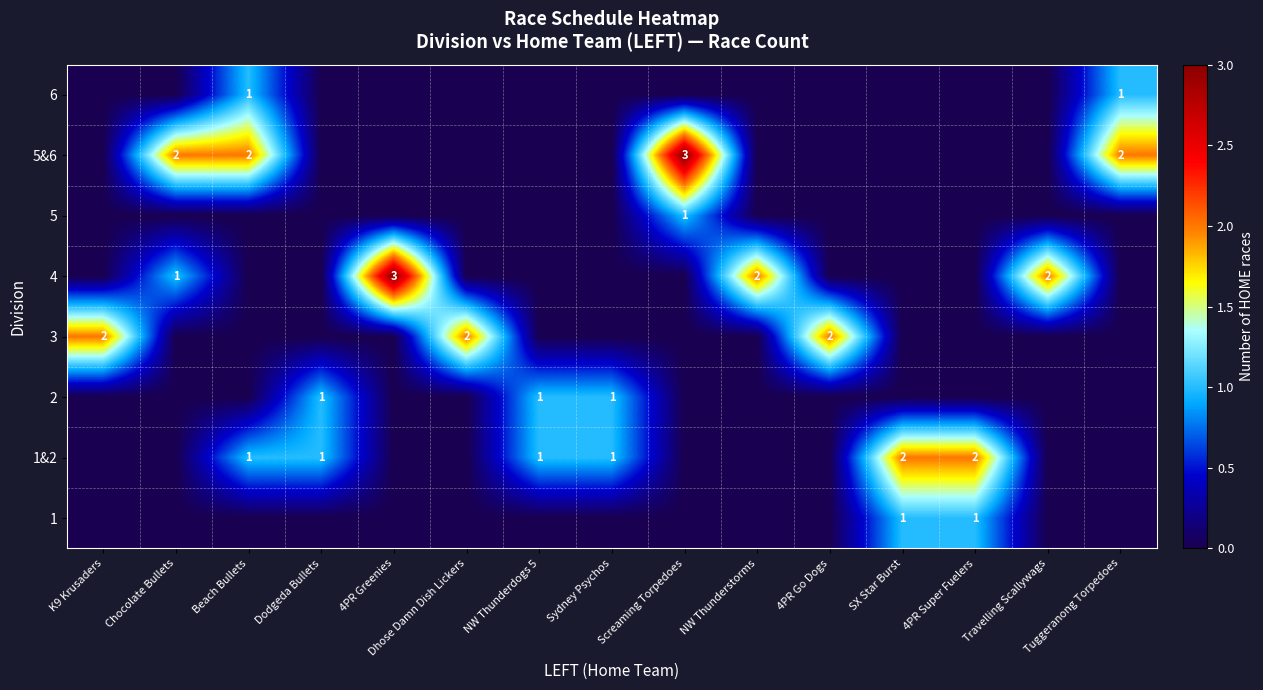

The 5&6 series shows 1 at Screaming Torpedoes. True or false?

False